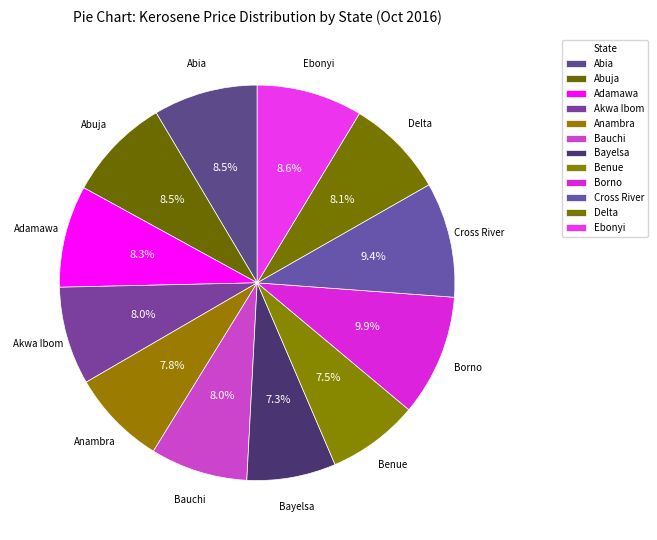

What portion of the pie excludes Bayelsa?

92.7%